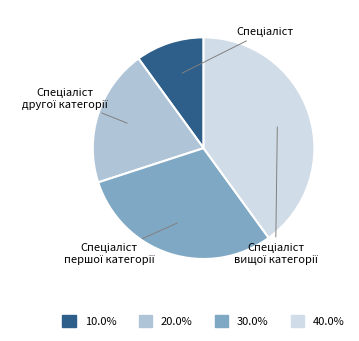

Is there a majority slice in this chart?

No